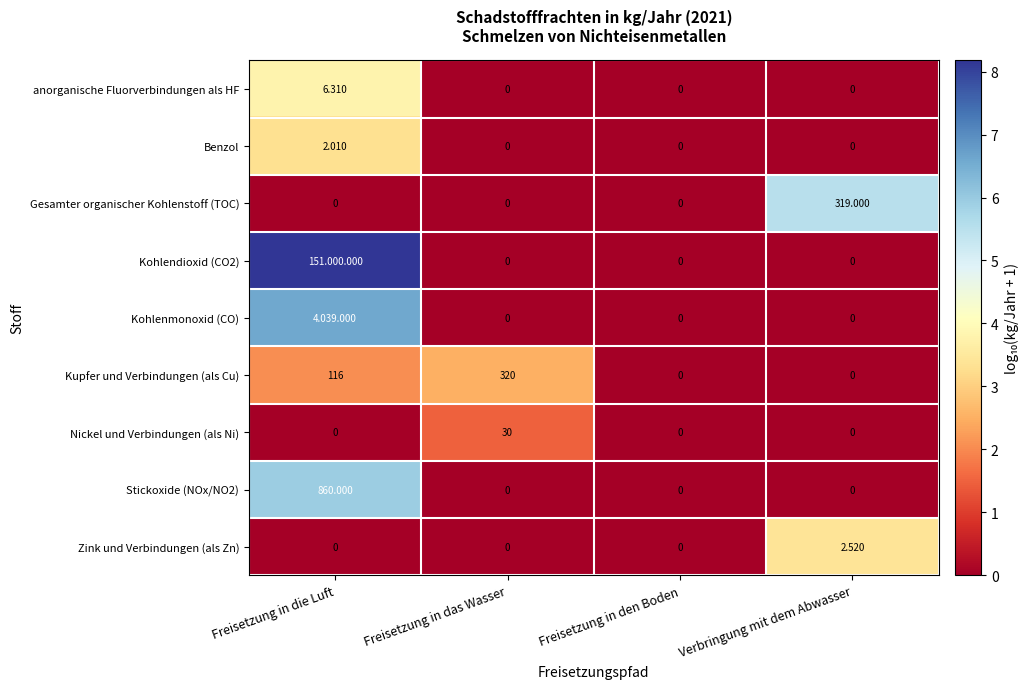

At which label does Stickoxide (NOx/NO2) reach its peak?

Freisetzung in die Luft